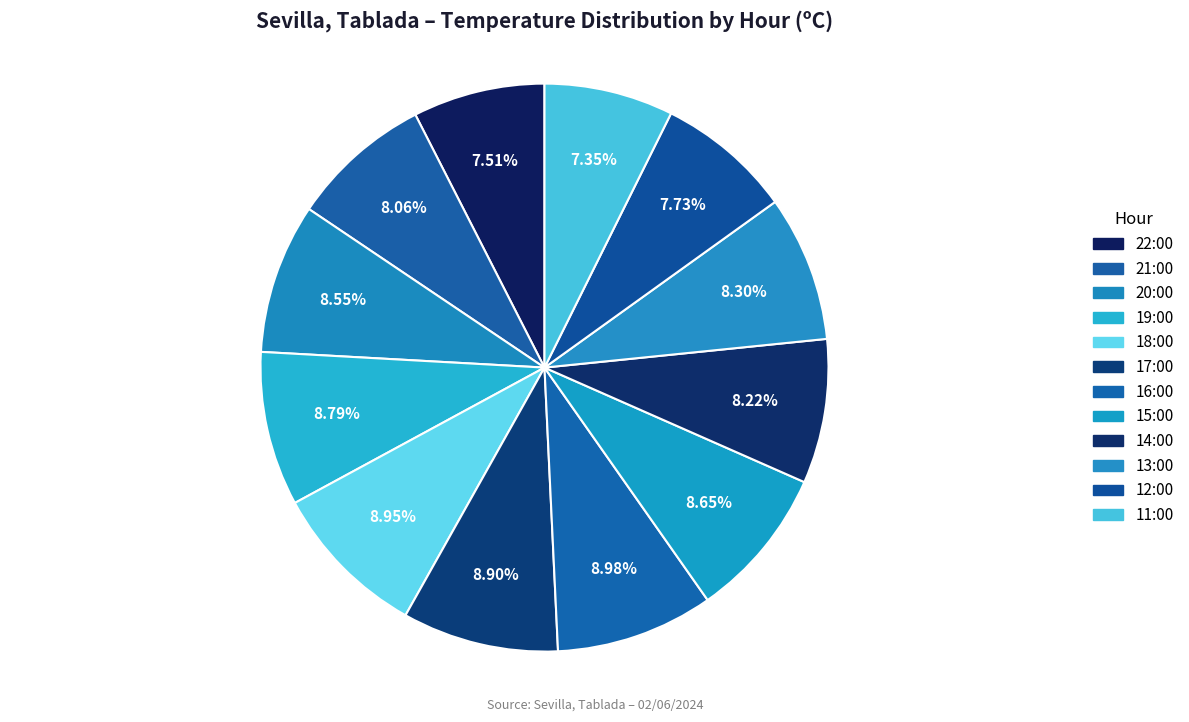

Is there a majority slice in this chart?

No